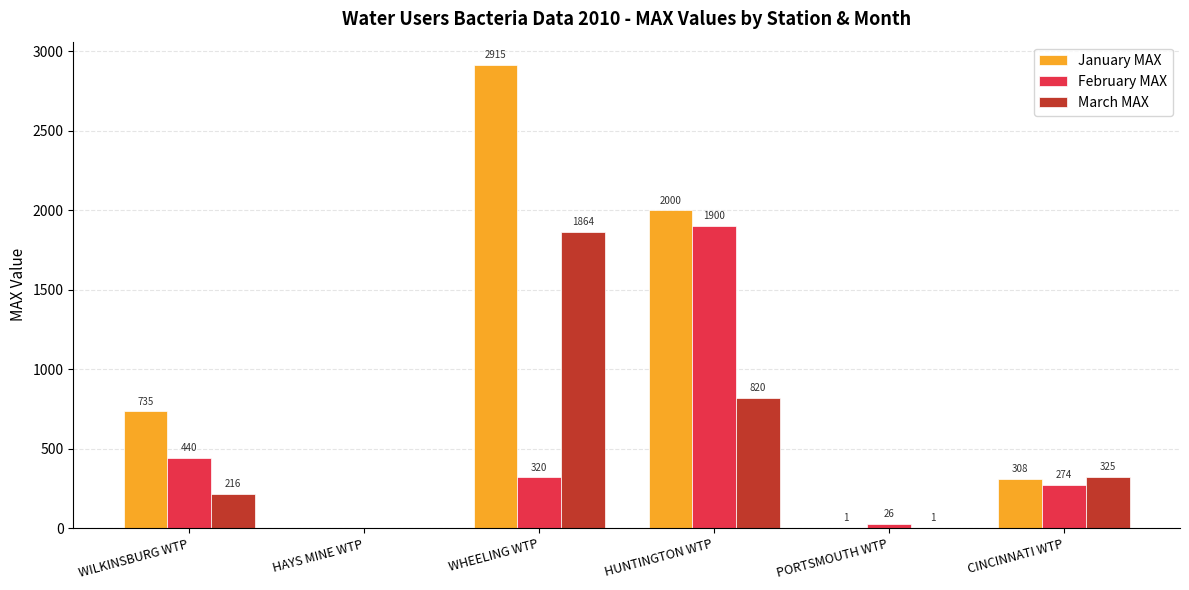

What are all the series names shown in the legend?

January MAX, February MAX, March MAX